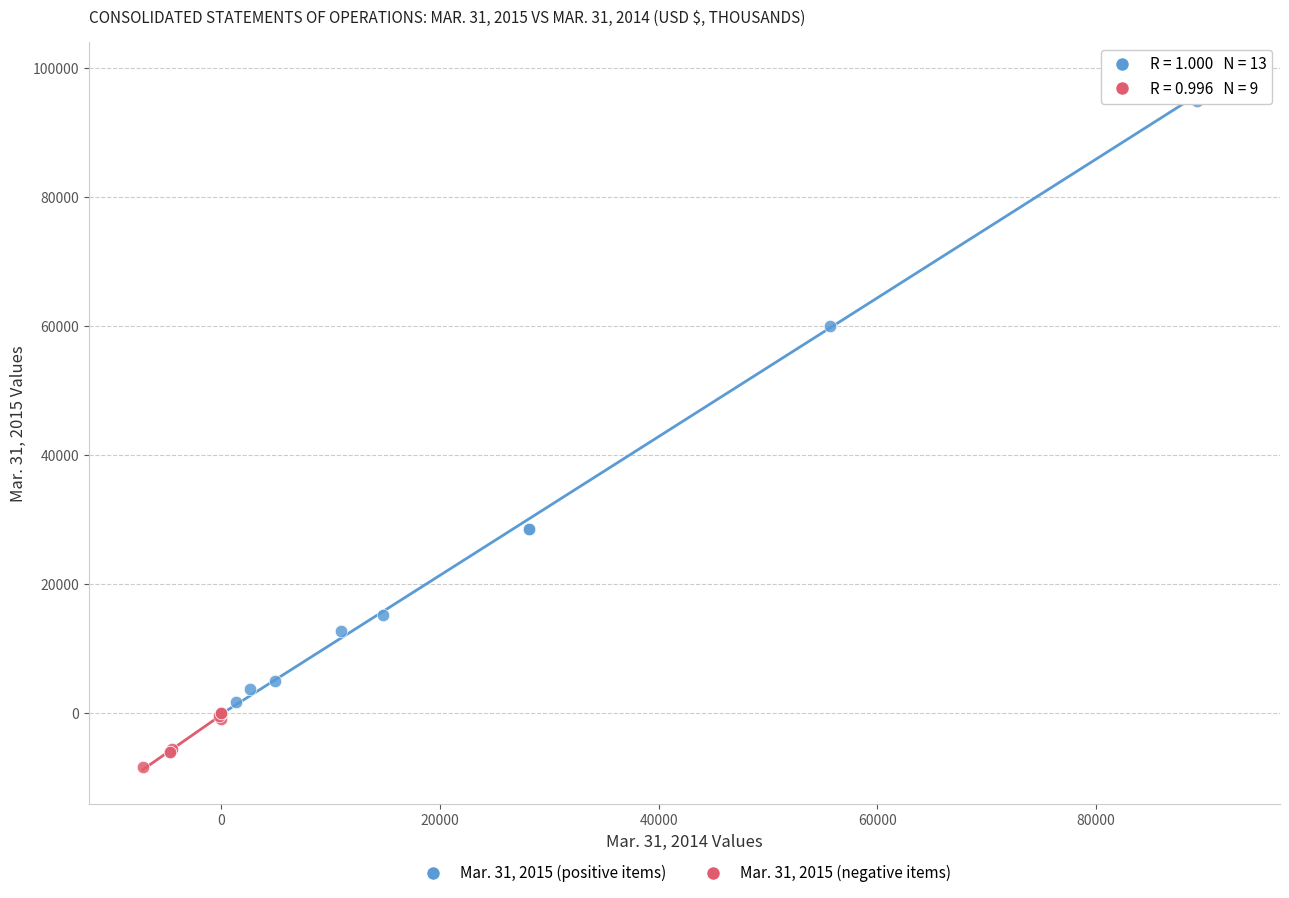

Which series reaches the maximum Y coordinate?

Mar. 31, 2015 (positive items)